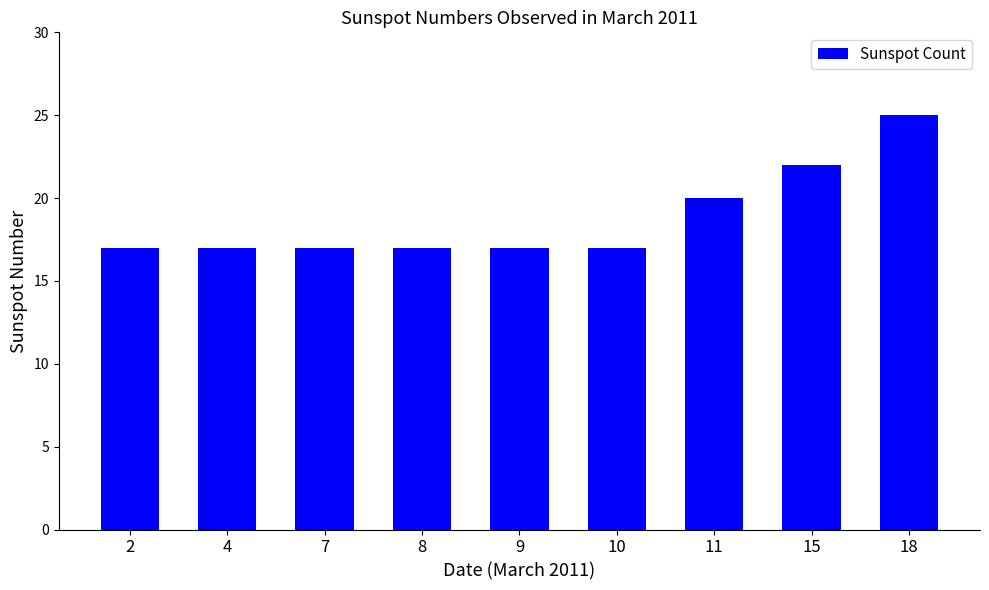

Reading left to right, what are all the values shown in this chart?

17	17	17	17	17	17	20	22	25